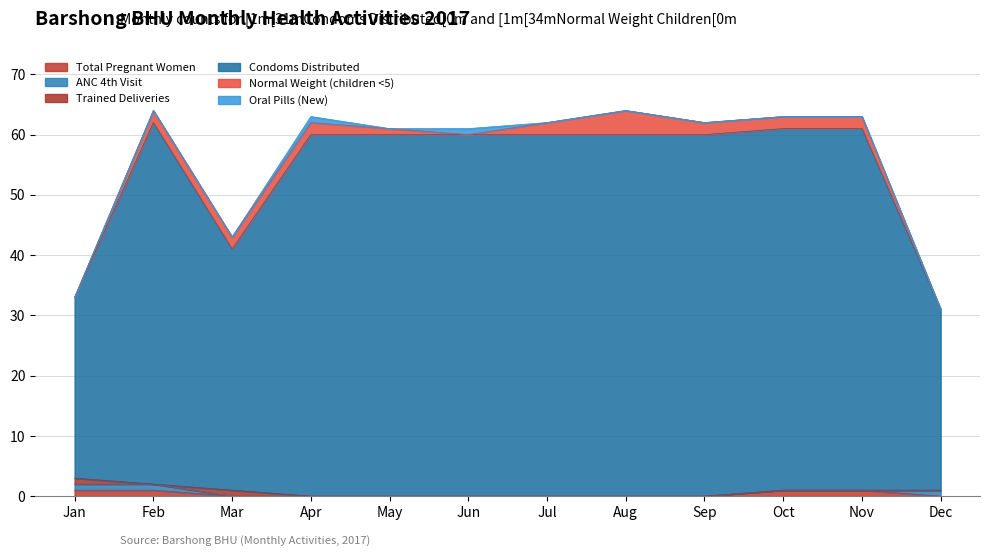

How many intersections are there between Normal Weight (children <5) and Total Pregnant Women?

1